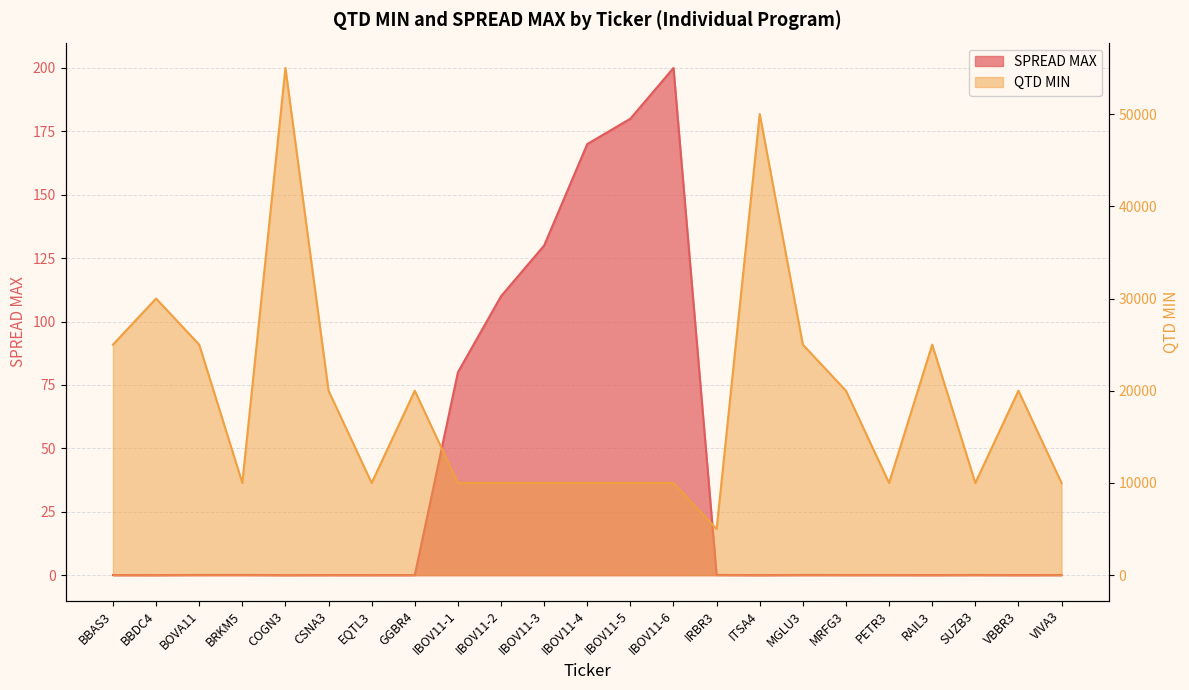

The value of SPREAD MAX at BOVA11 is 0.0. True or false?

False